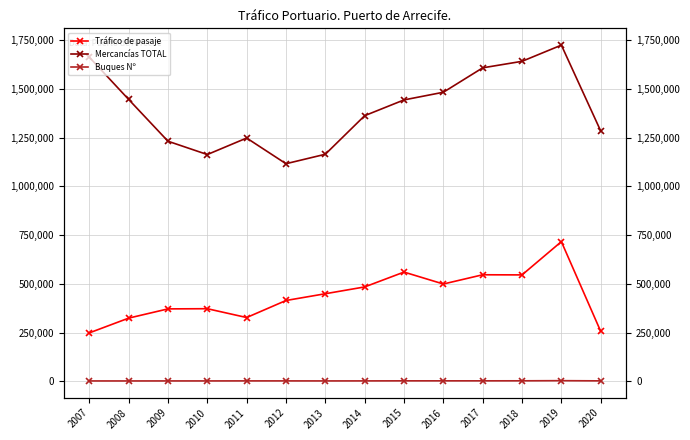

What is the difference between the highest and lowest values at 2017?

1606811